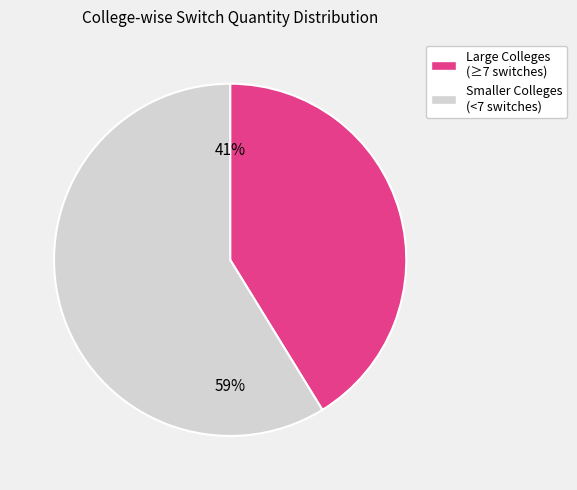

Does any single category account for the majority?

Yes